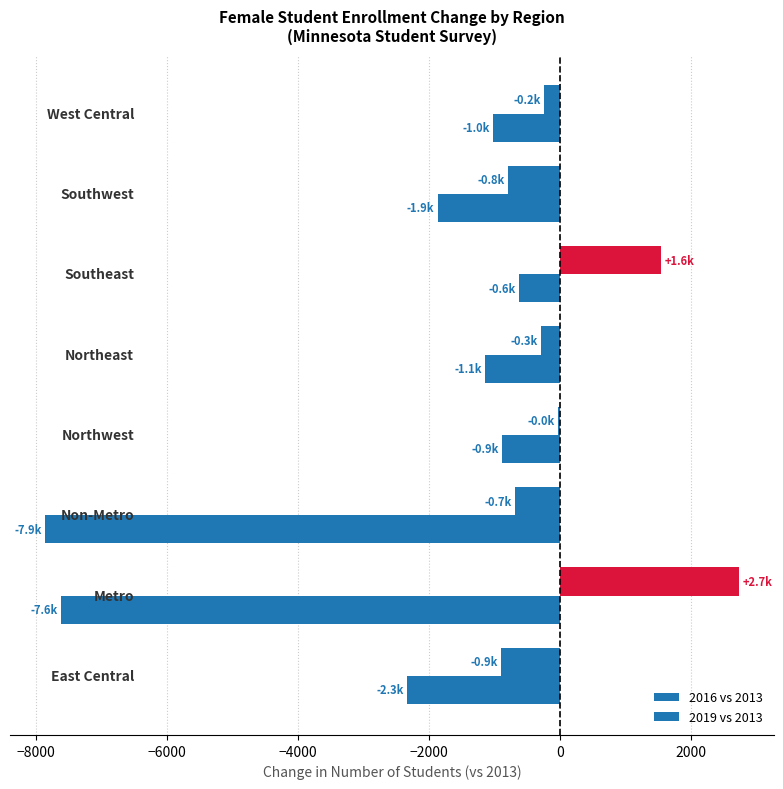

How many data points in 2019 vs 2013 are above -1140?

3